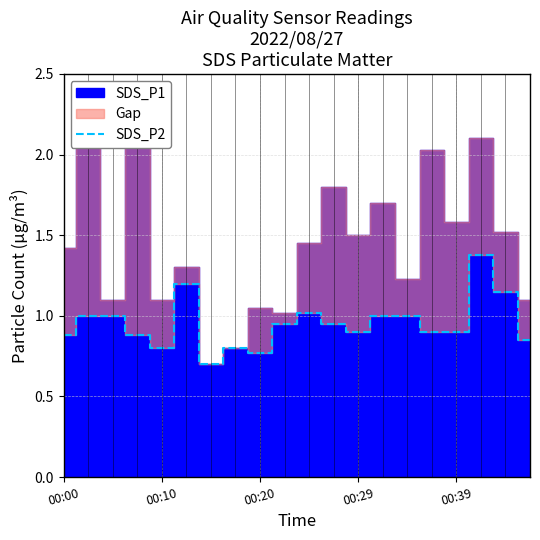

The chart shows a value of 0.6 at 10. True or false?

False